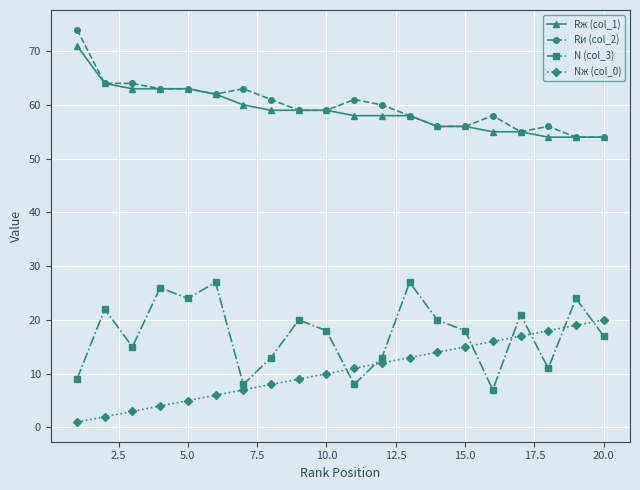

How many lines are shown in the chart?

4